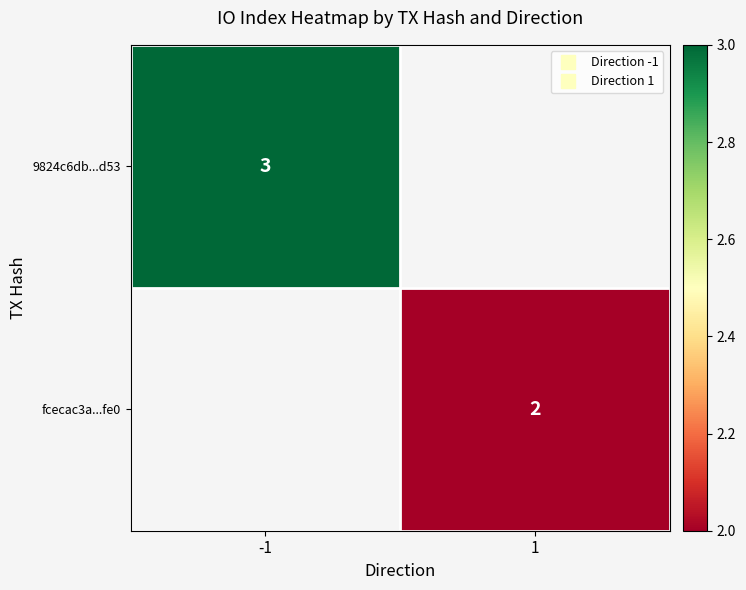

List the series in order of their overall mean, highest first.

9824c6db...d53, fcecac3a...fe0